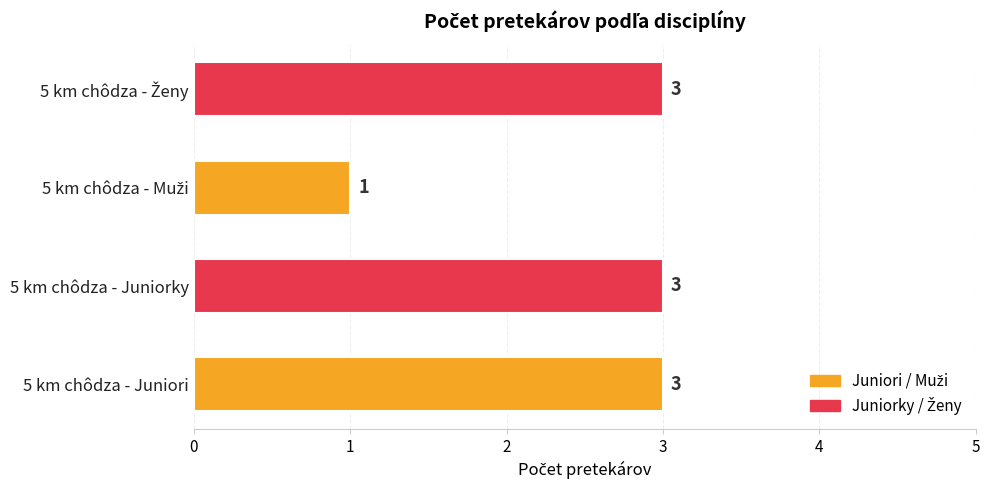

Is it true that the value at 5 km chôdza - Juniorky is 5?

False